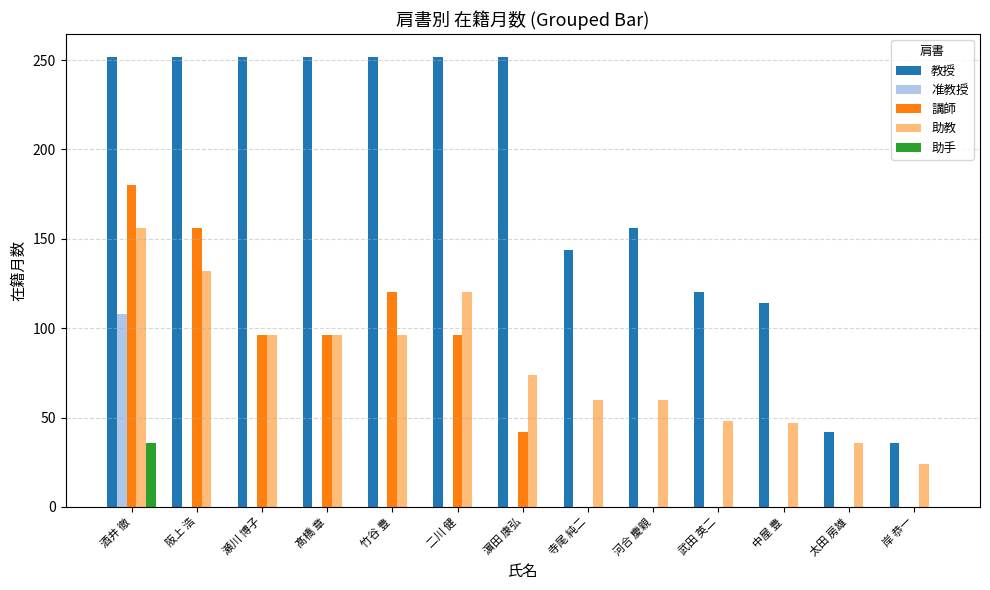

True or false: 助手 has a value of 0 at 濵田 康弘.

True